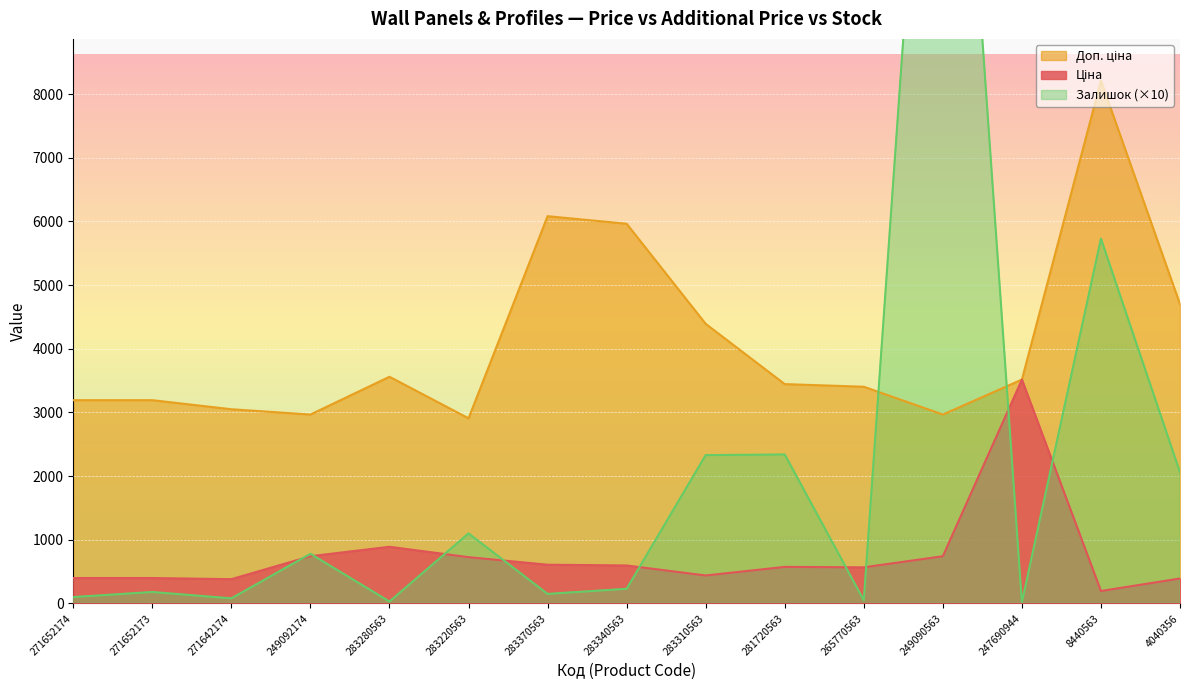

How many values in the Залишок series exceed 230?

7